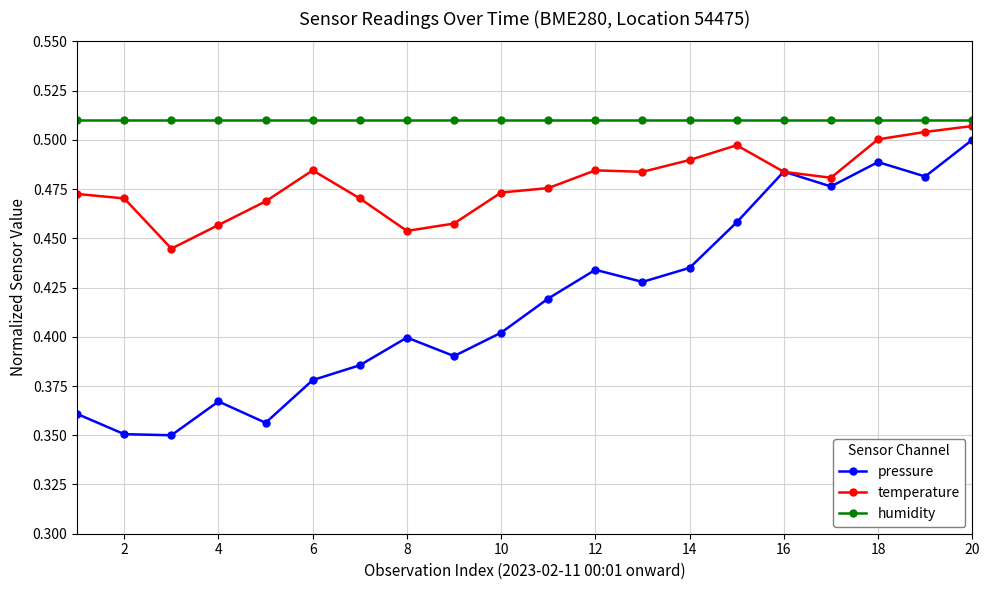

Count the number of categories in the chart.

20